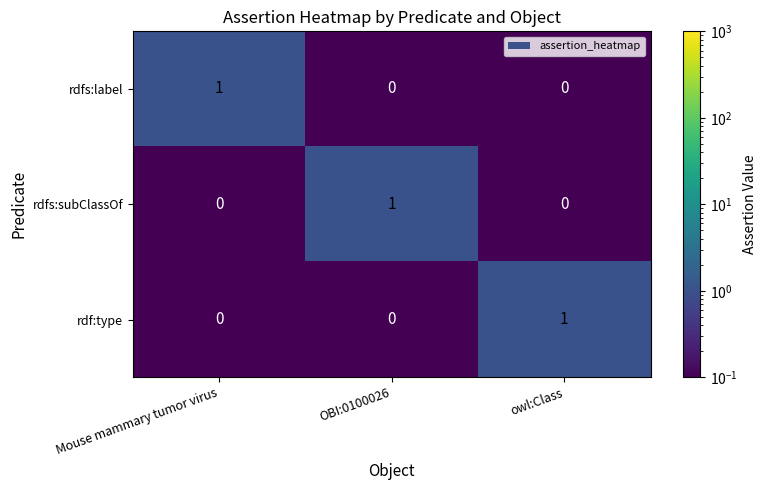

Count the rdf:type values in the range 0 to 1.

3